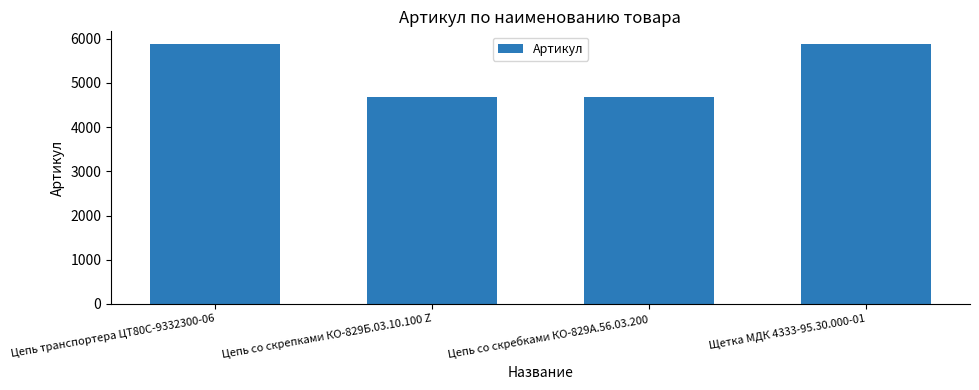

What is the sum of all values?

21116